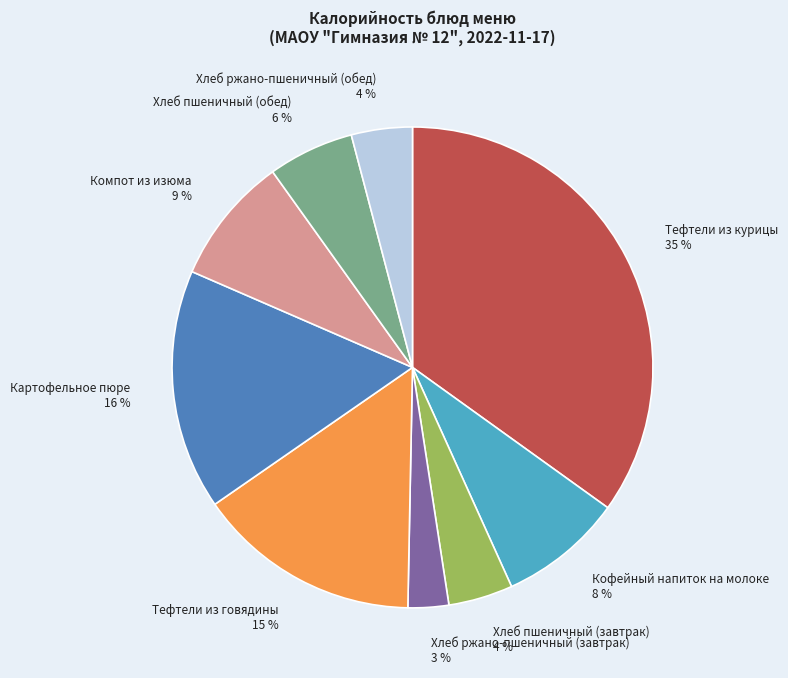

Does any single category account for the majority?

No